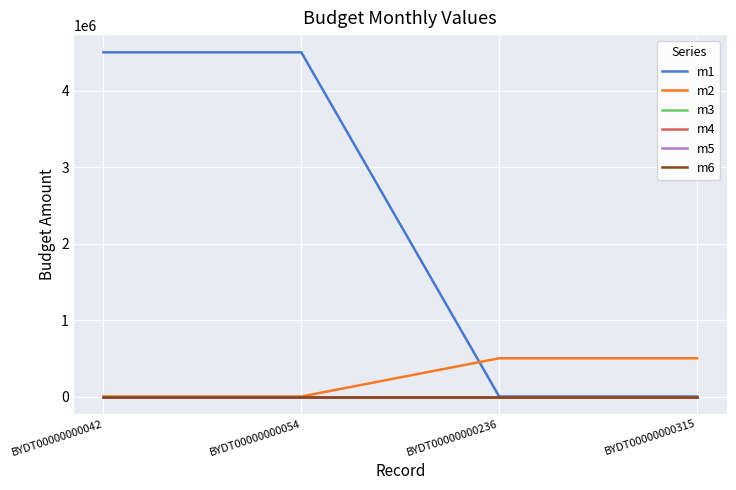

Does the chart display data point markers on the line(s)?

No